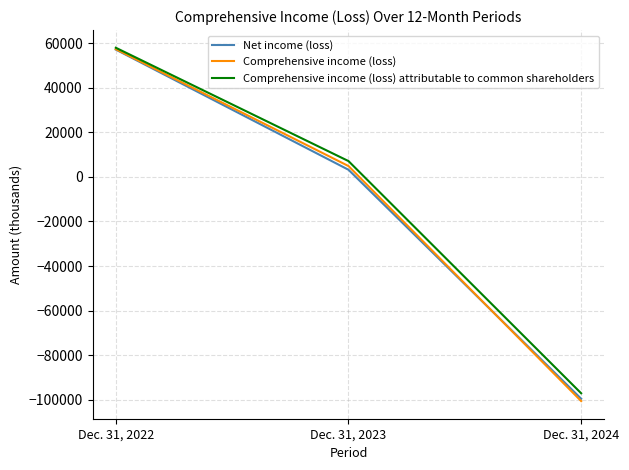

Is this an area chart (filled region under the line)?

No